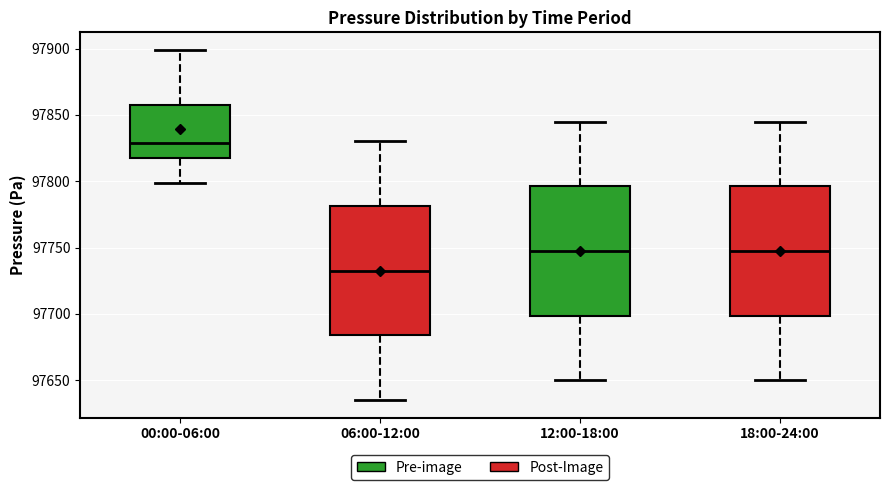

Where is the lower edge of the box for 12:00-18:00 on the y-axis? The values are not printed on the chart, so give them approximately, as read against the axis.

97700